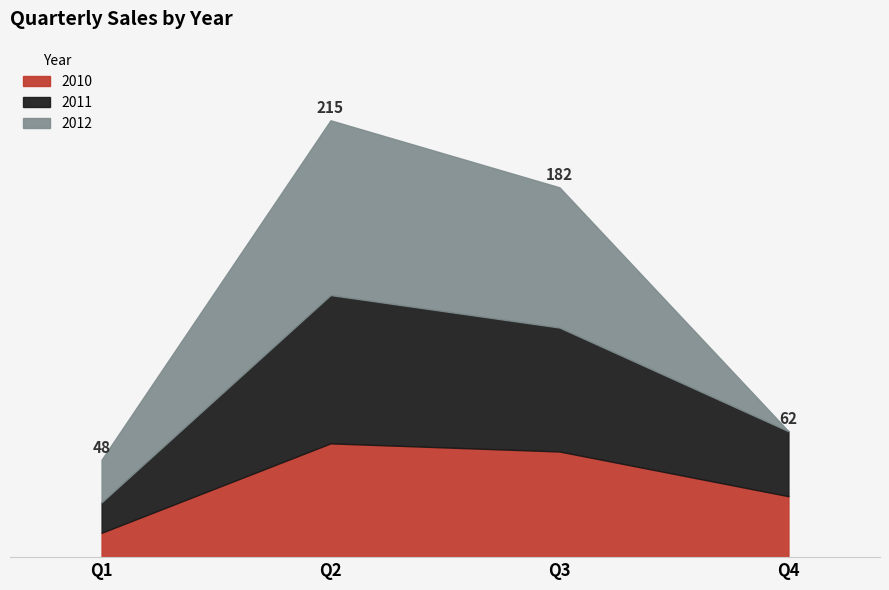

In 2010, how many points are higher than both neighbors (excluding endpoints)?

1